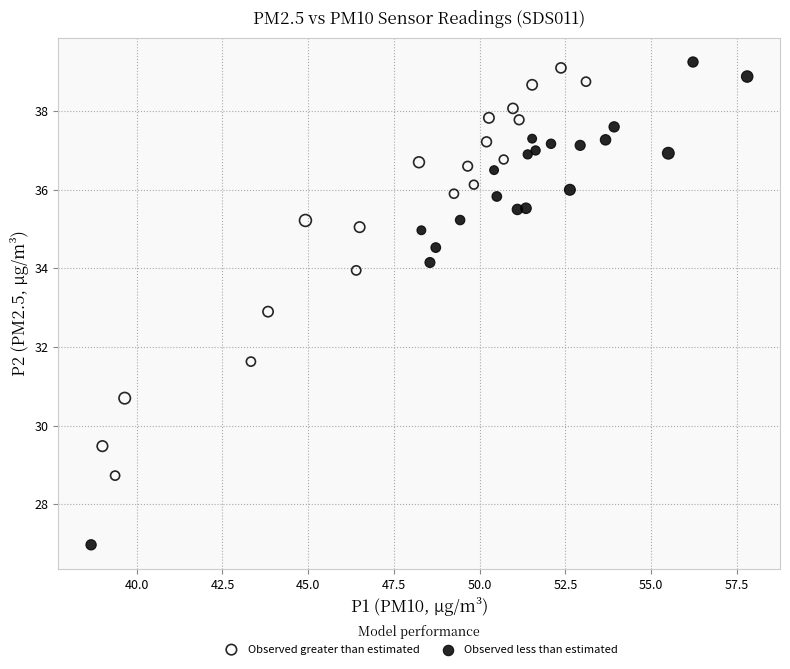

Which series contains the lowest Y value?

Observed less than estimated